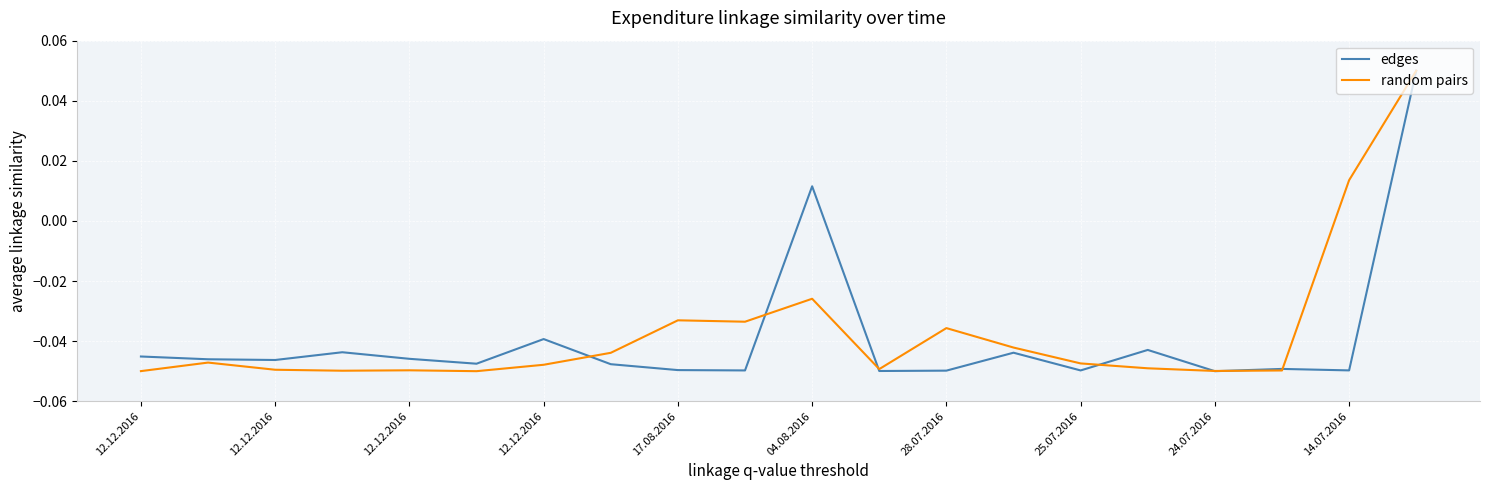

How many lines are shown in the chart?

2